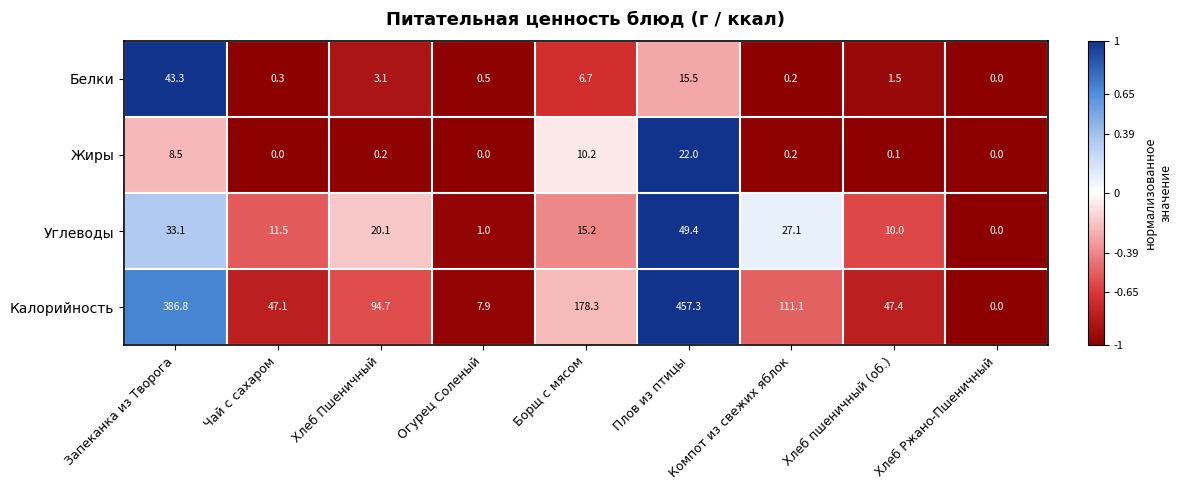

At which label does Белки reach its minimum?

Хлеб Ржано-Пшеничный